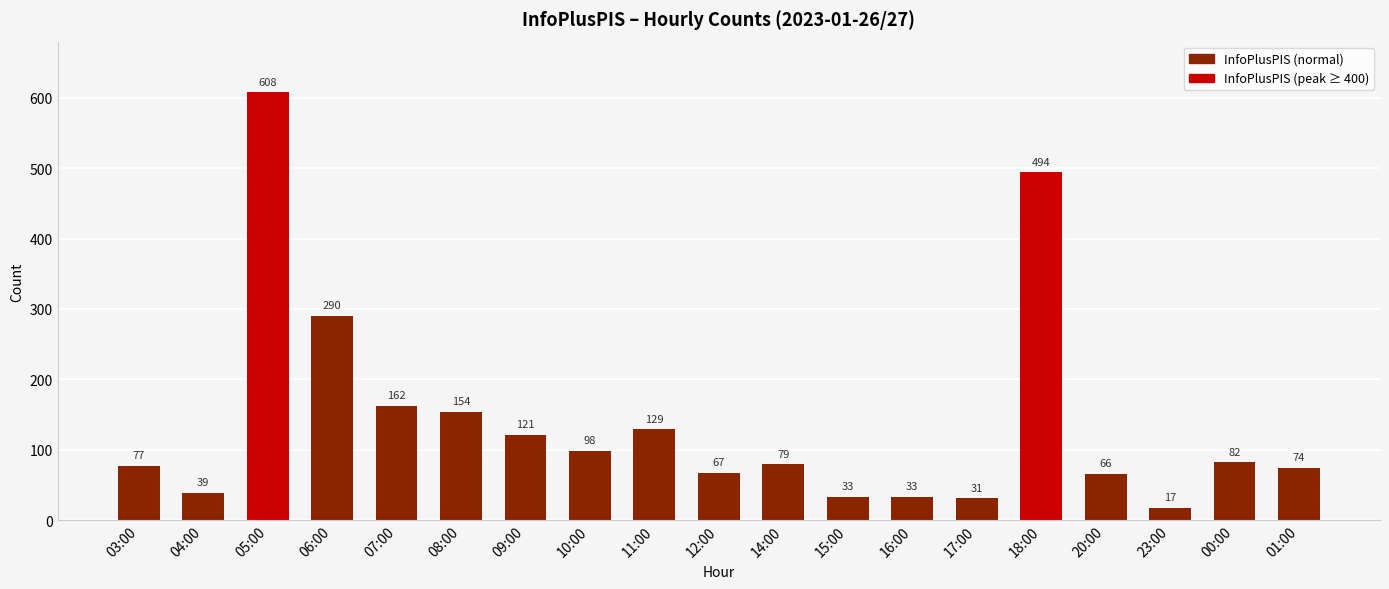

What is the greatest value displayed?

608